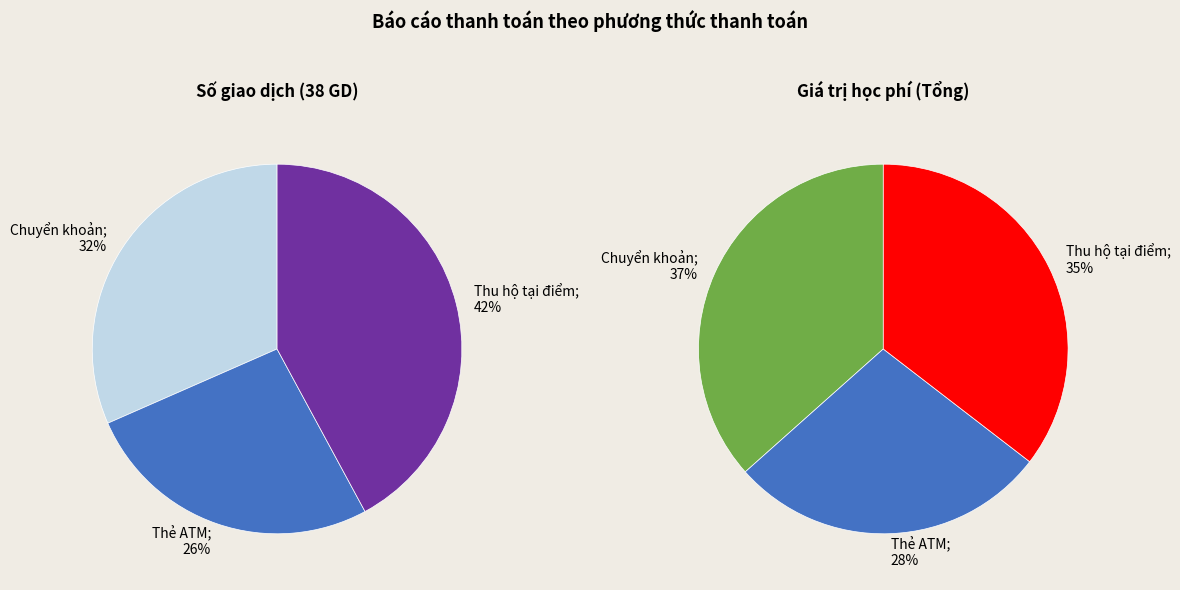

Is Chuyển khoản the majority of the pie?

No